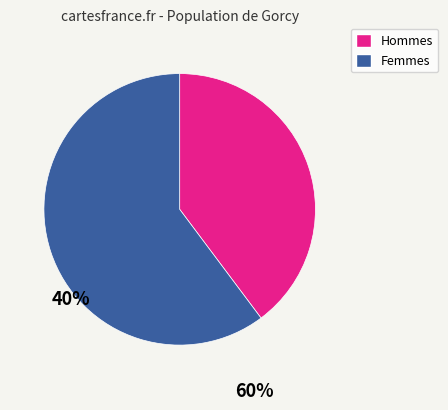

Does any single category account for the majority?

Yes